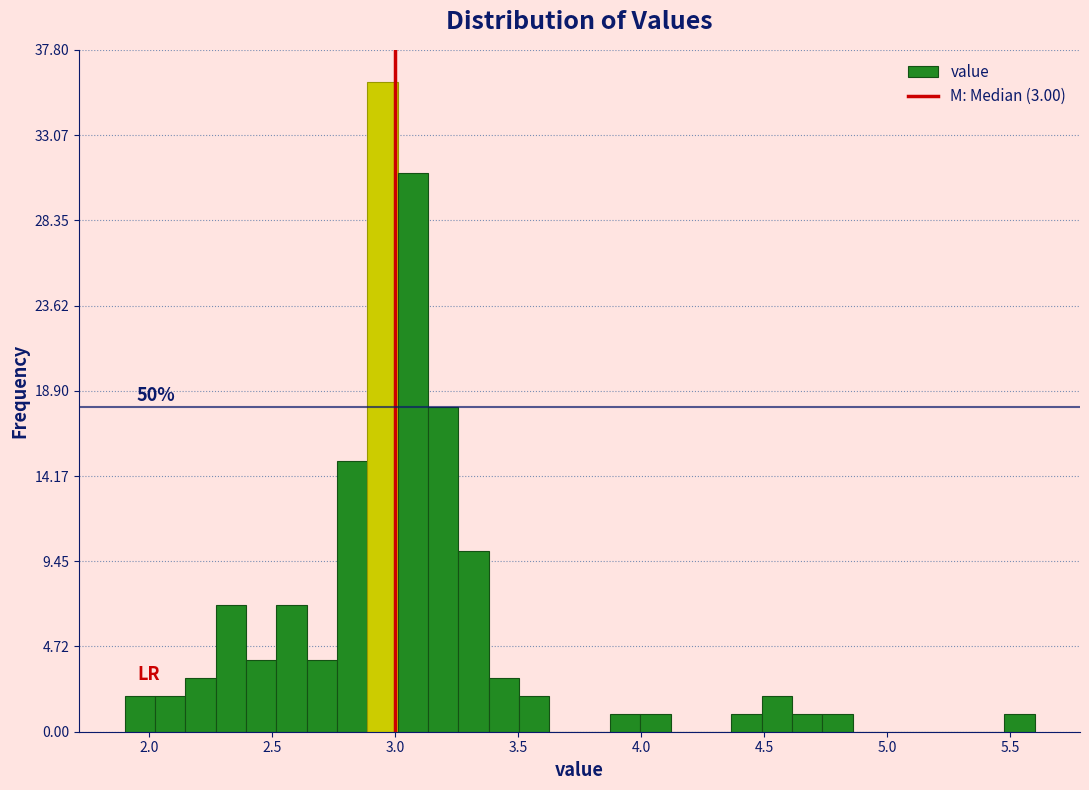

Read against the x-axis, roughly where is the centre of the tallest bar?

2.95